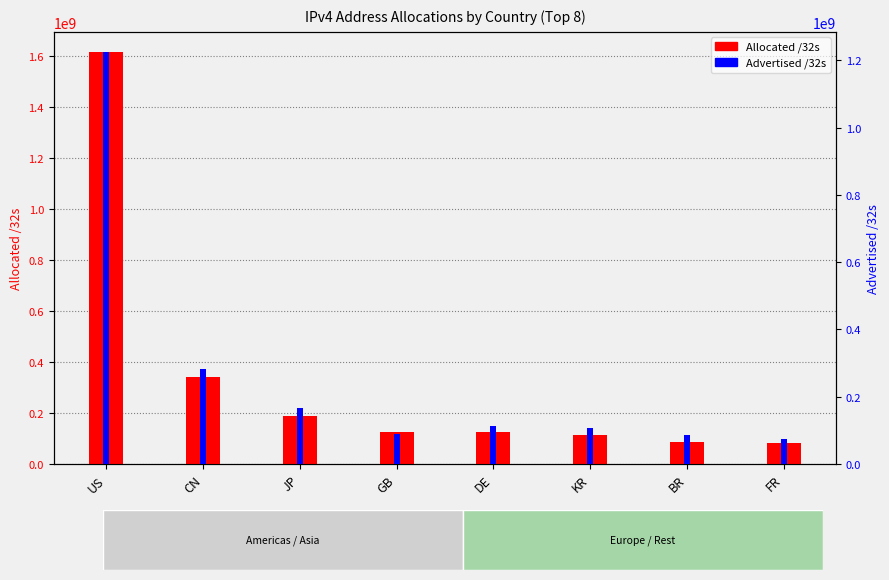

What is the lowest value of the Advertised /32s series?

73498368